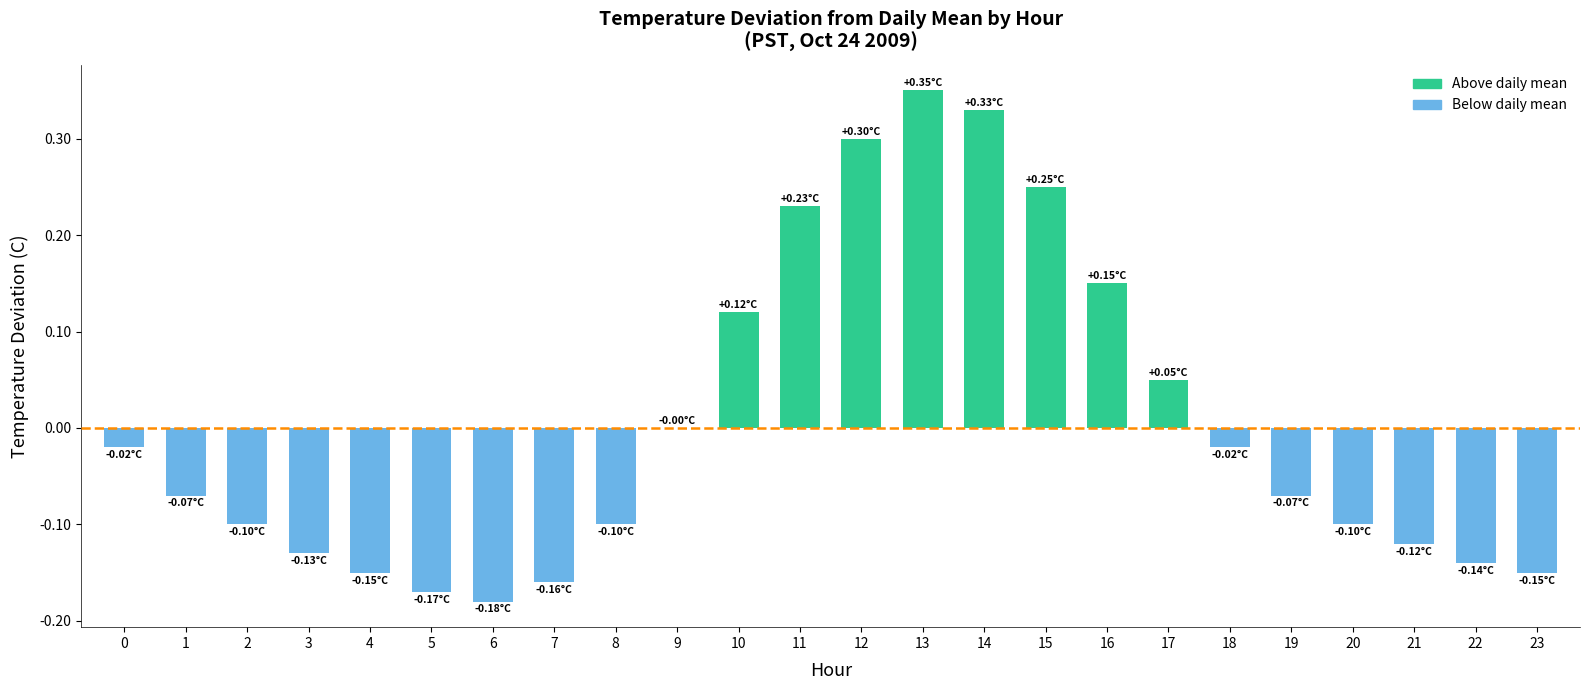

Which has a higher value, 17 or 5?

17